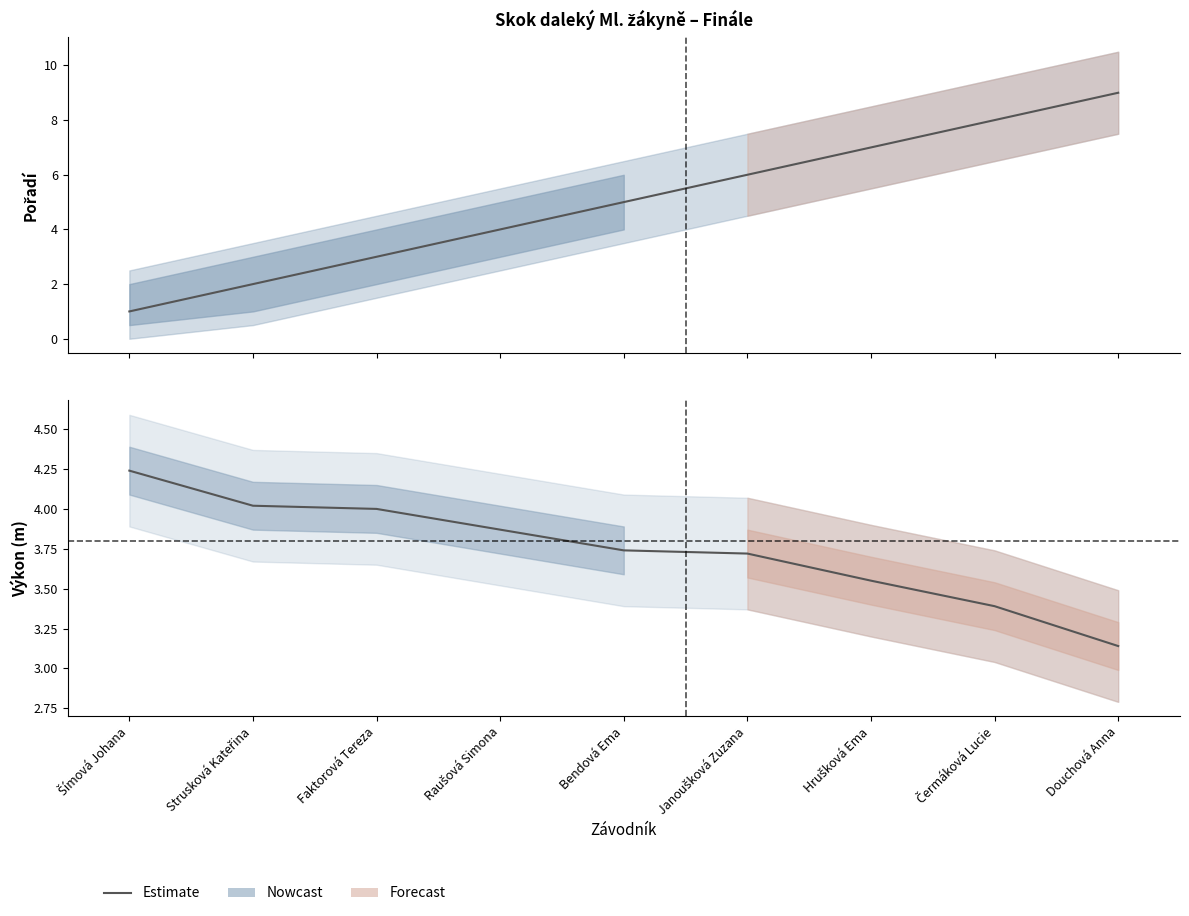

What is the difference between the maximum and minimum values?

1.1